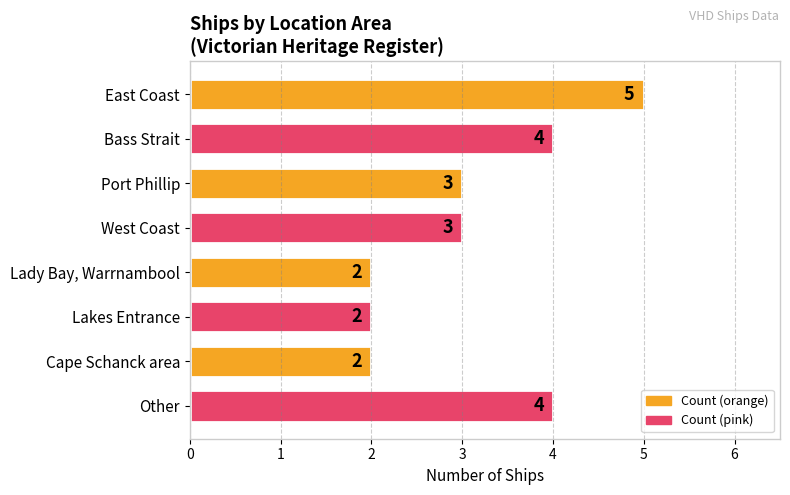

What is the ratio of the value at Cape Schanck area to the value at Bass Strait?

0.5